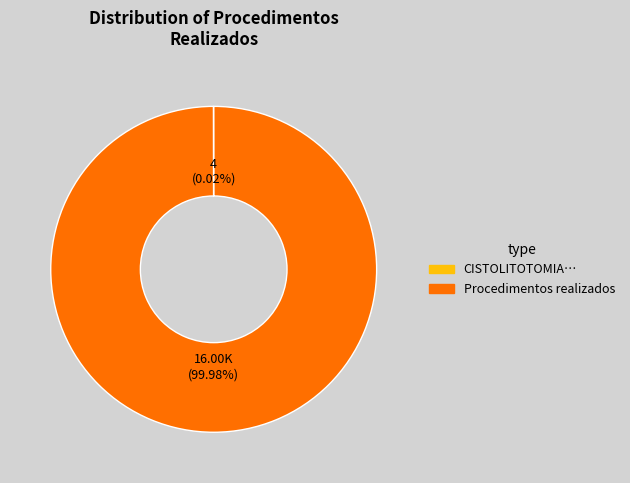

Does any single category account for the majority?

Yes